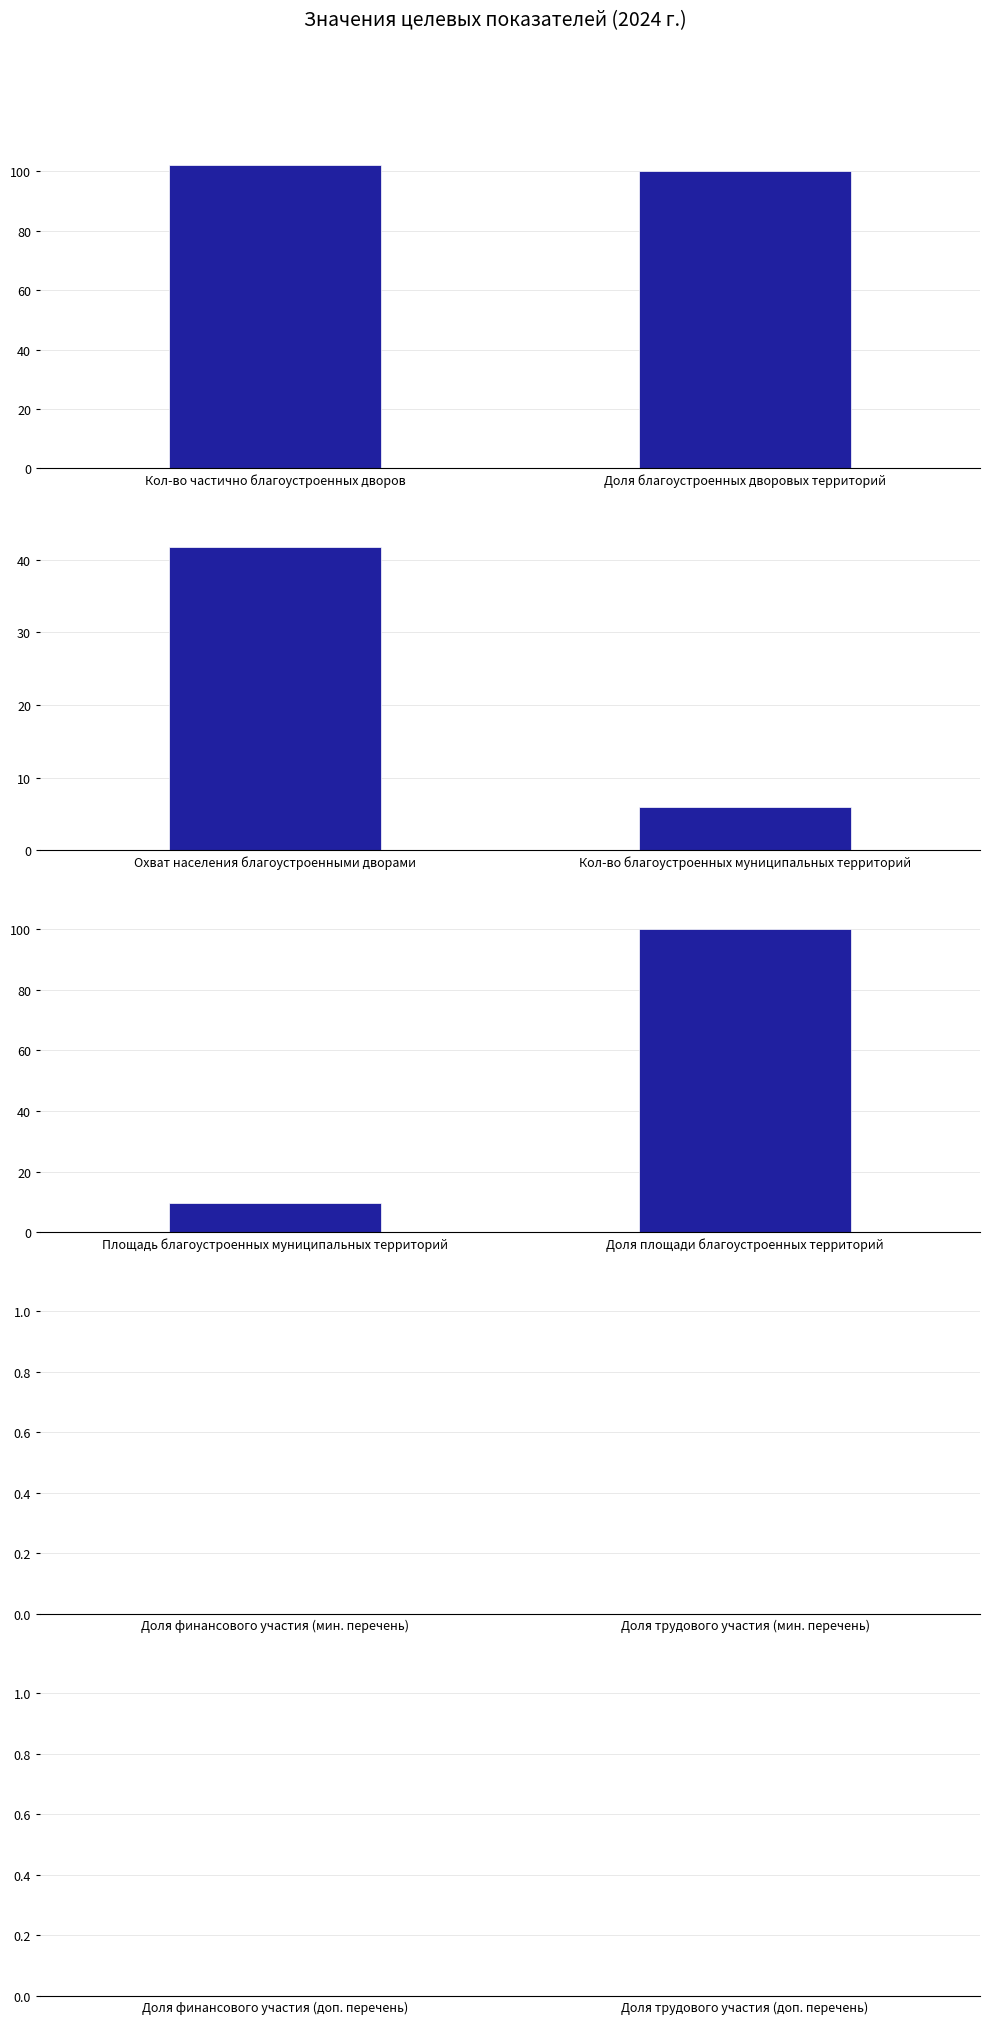

What is the approximate value at %?

100.0